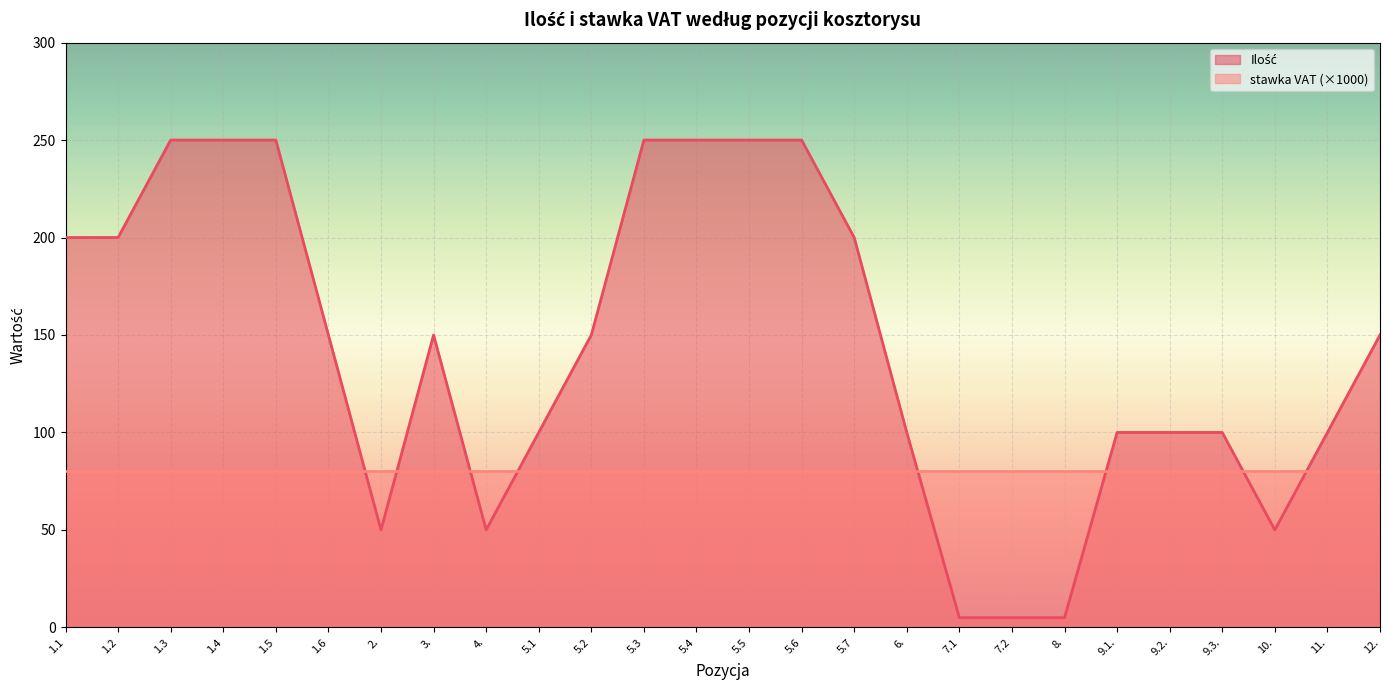

What is the label of the 17th point from the left?

6.